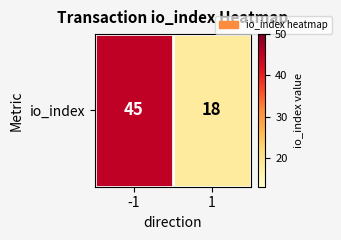

Reading left to right, list all the values displayed in this chart.

45	18